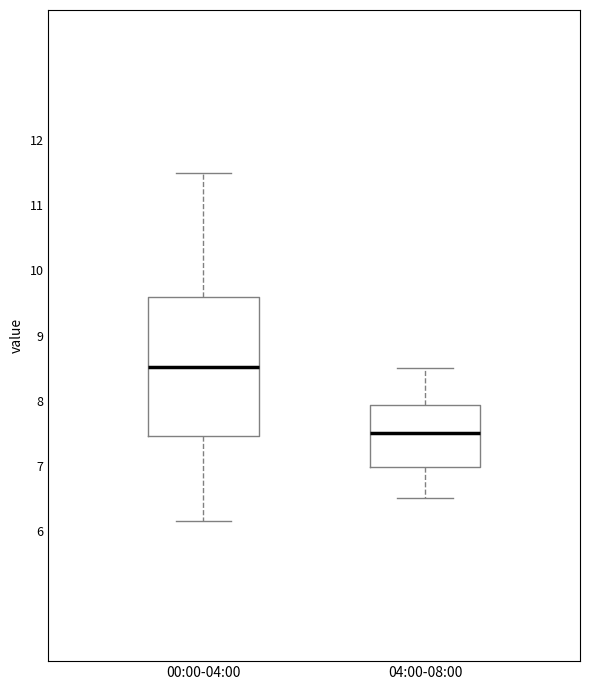

Which box's median line is the lowest?

04:00-08:00